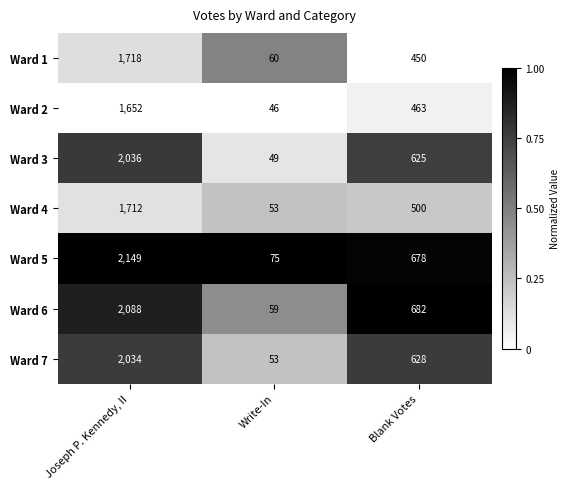

How many series are shown in this chart?

7